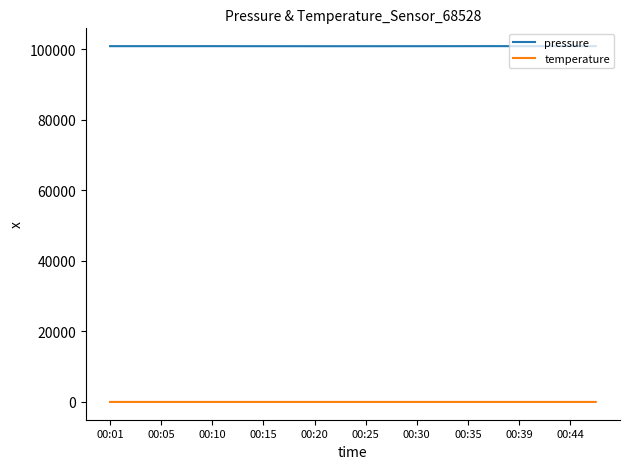

True or false: pressure and temperature intersect in this chart.

False